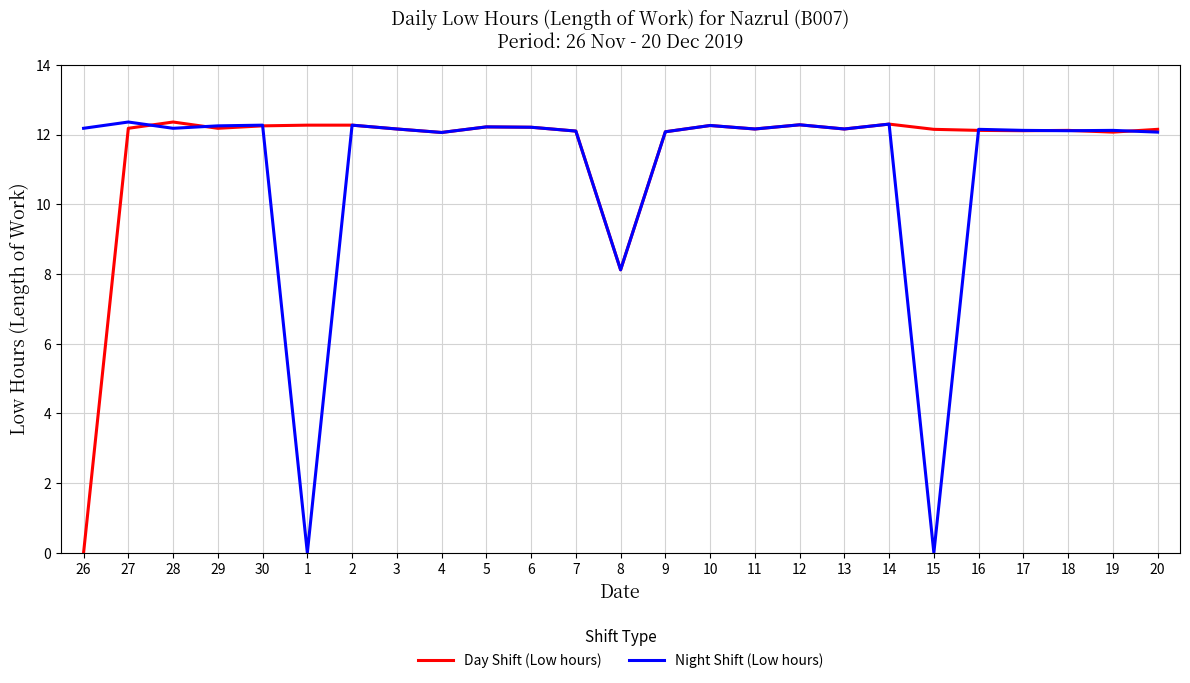

How many values in Day Shift (Low hours) are above zero?

24